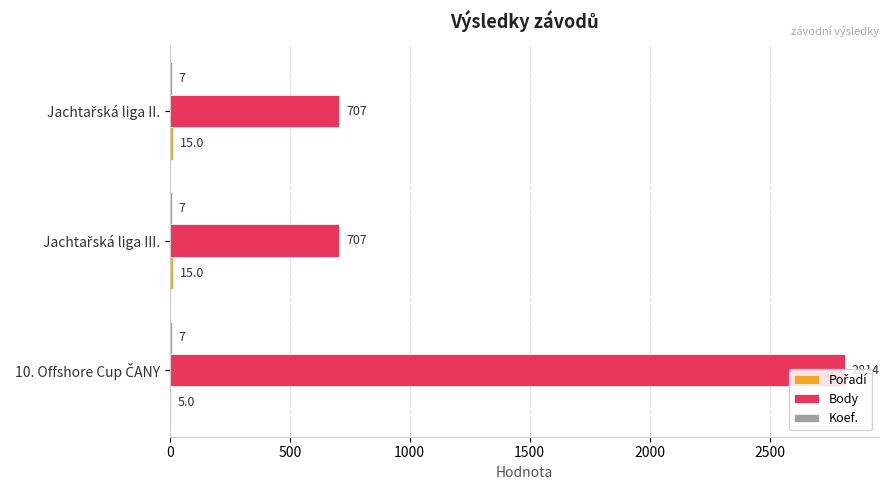

What is the greatest value displayed?

2814